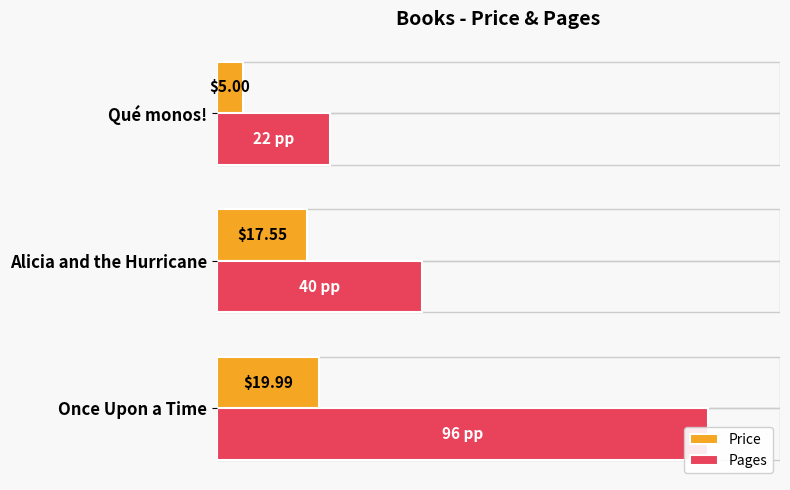

True or false: Pages has a value of 6.1 at 40.

False